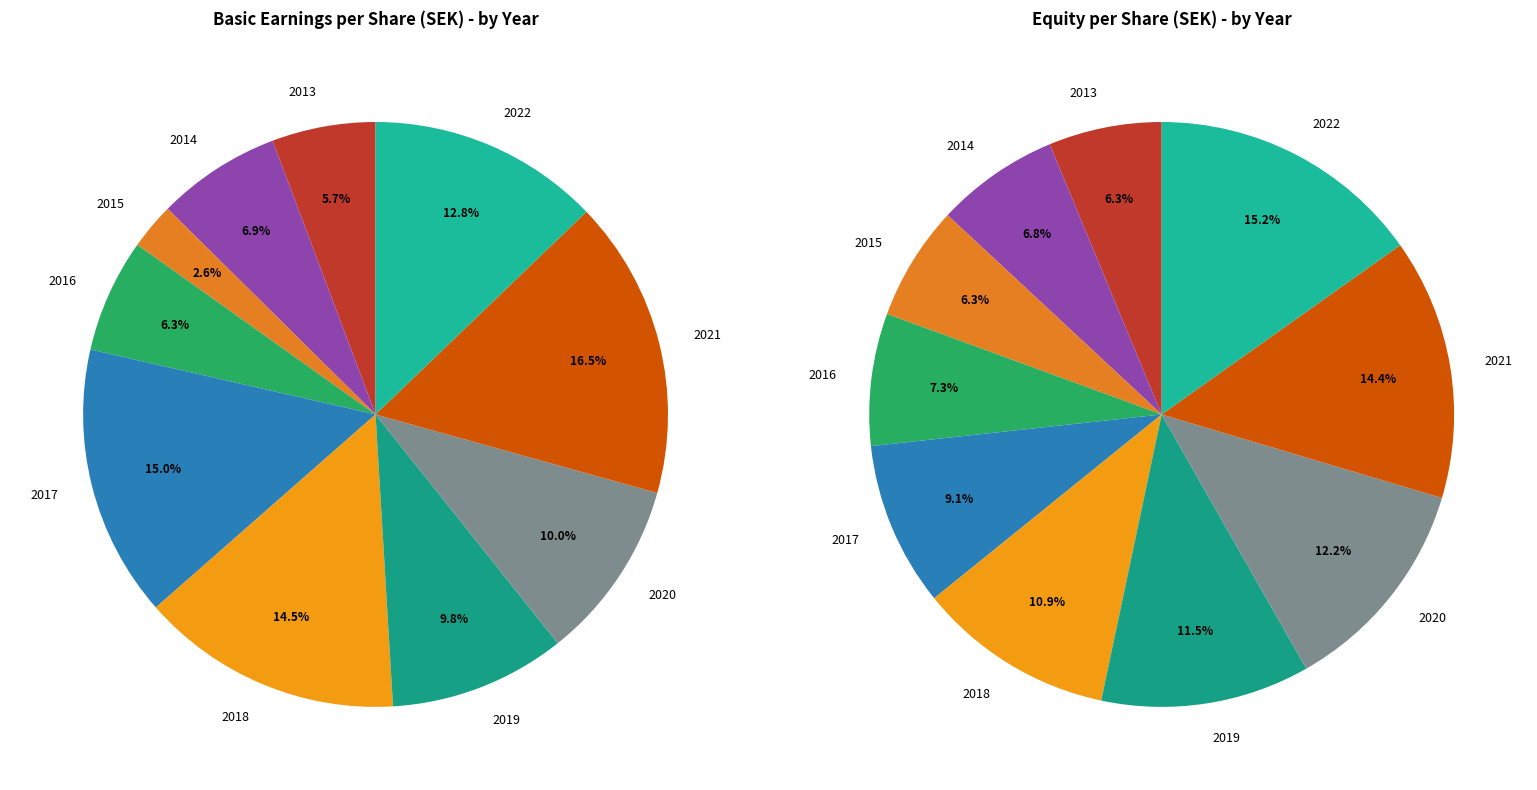

At 2020, list the series in order from largest to smallest.

Equity, Basic earnings